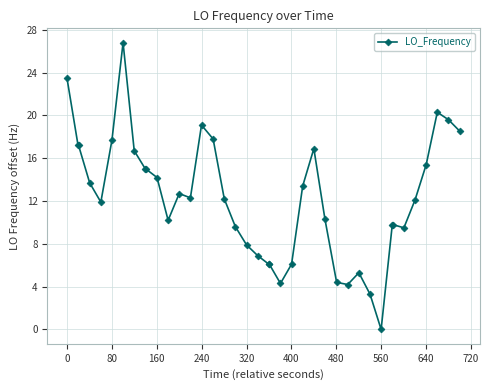

What is the sum of all values?

493.0